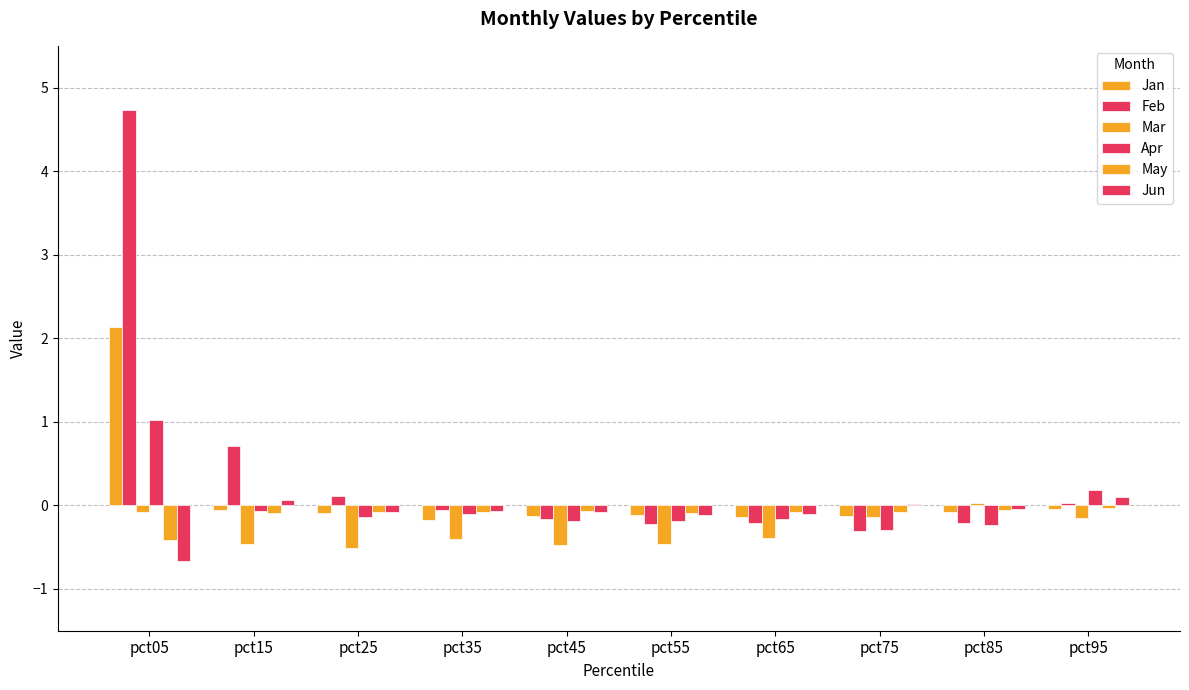

Reading left to right, extract all data points from this chart.

Jan: pct05=2.1	pct15=-0.1	pct25=-0.1	pct35=-0.2	pct45=-0.1	pct55=-0.1	pct65=-0.1	pct75=-0.1	pct85=-0.1	pct95=-0.0
Feb: pct05=4.7	pct15=0.7	pct25=0.1	pct35=-0.1	pct45=-0.2	pct55=-0.2	pct65=-0.2	pct75=-0.3	pct85=-0.2	pct95=0.0
Mar: pct05=-0.1	pct15=-0.5	pct25=-0.5	pct35=-0.4	pct45=-0.5	pct55=-0.5	pct65=-0.4	pct75=-0.1	pct85=0.0	pct95=-0.2
Apr: pct05=1.0	pct15=-0.1	pct25=-0.1	pct35=-0.1	pct45=-0.2	pct55=-0.2	pct65=-0.2	pct75=-0.3	pct85=-0.2	pct95=0.2
May: pct05=-0.4	pct15=-0.1	pct25=-0.1	pct35=-0.1	pct45=-0.1	pct55=-0.1	pct65=-0.1	pct75=-0.1	pct85=-0.1	pct95=-0.0
Jun: pct05=-0.7	pct15=0.1	pct25=-0.1	pct35=-0.1	pct45=-0.1	pct55=-0.1	pct65=-0.1	pct75=0.0	pct85=-0.0	pct95=0.1